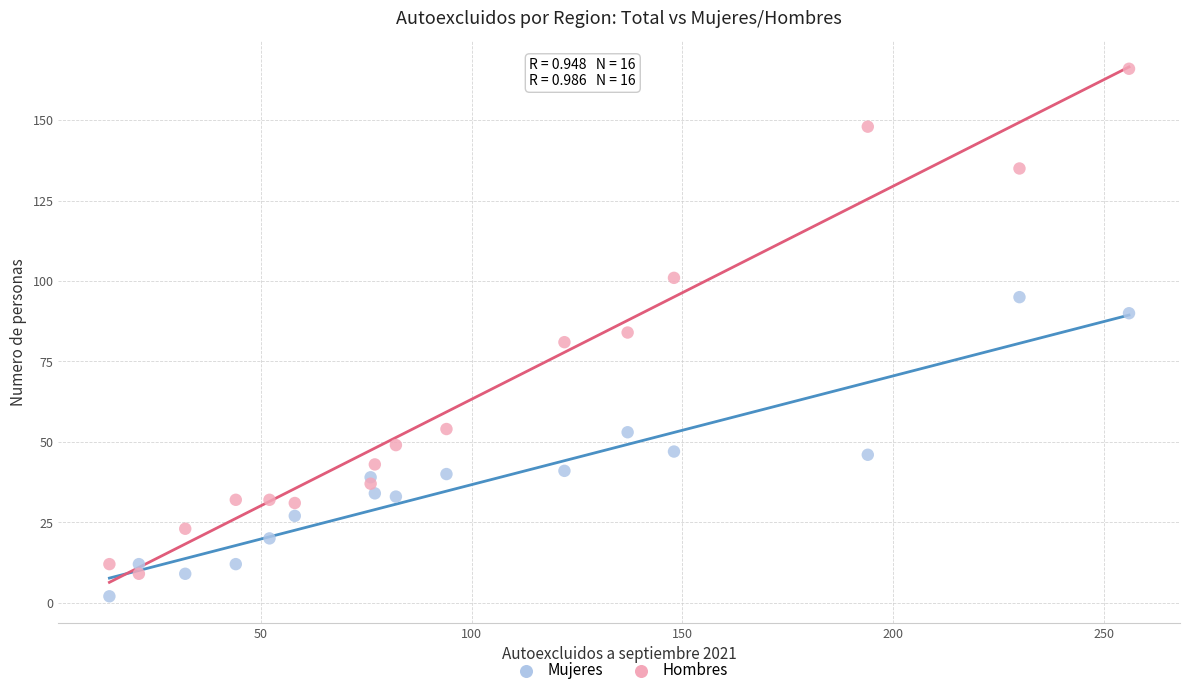

Which series reaches the minimum Y coordinate?

Mujeres